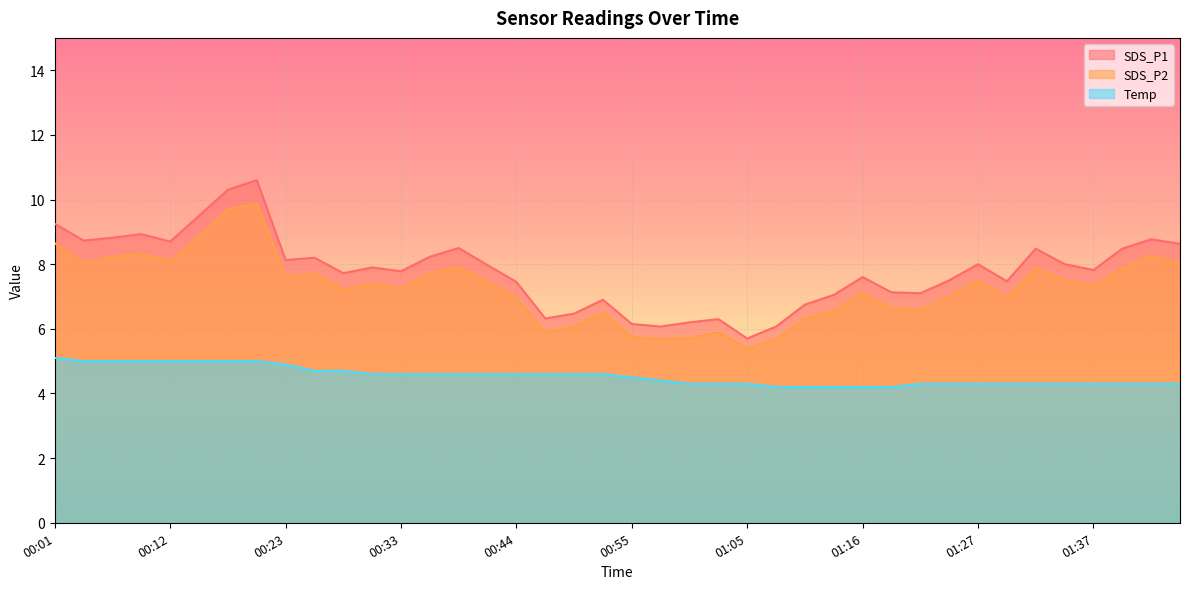

At which label is SDS_P1 closest to 8?

01:27